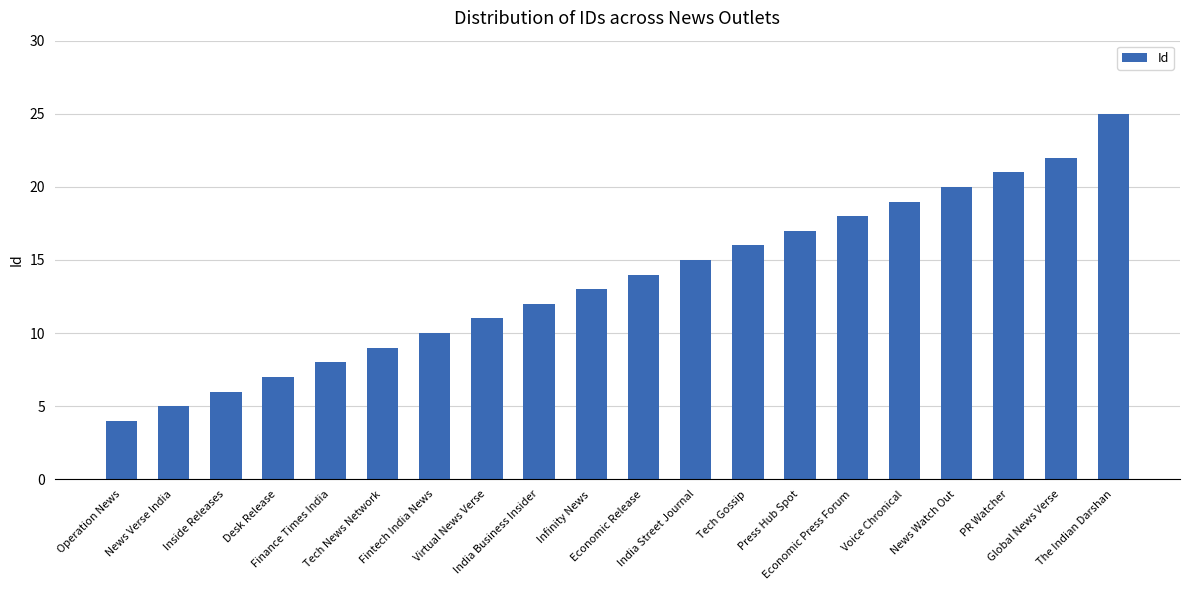

What is the smallest value displayed?

4